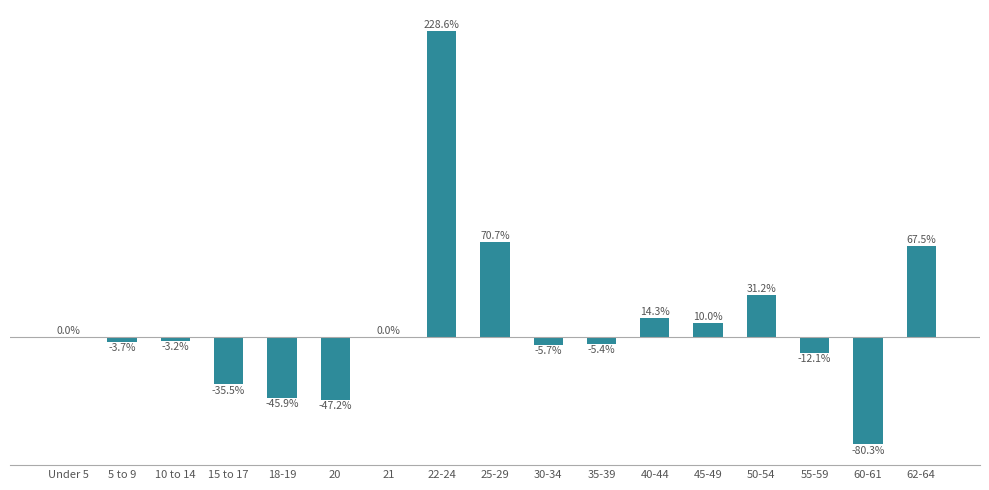

Which has a higher value, 60-61 or 18-19?

18-19